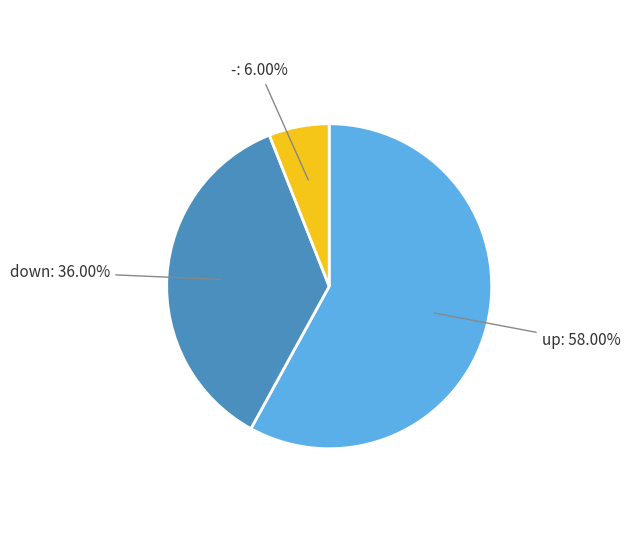

How many slices are in this pie chart?

3